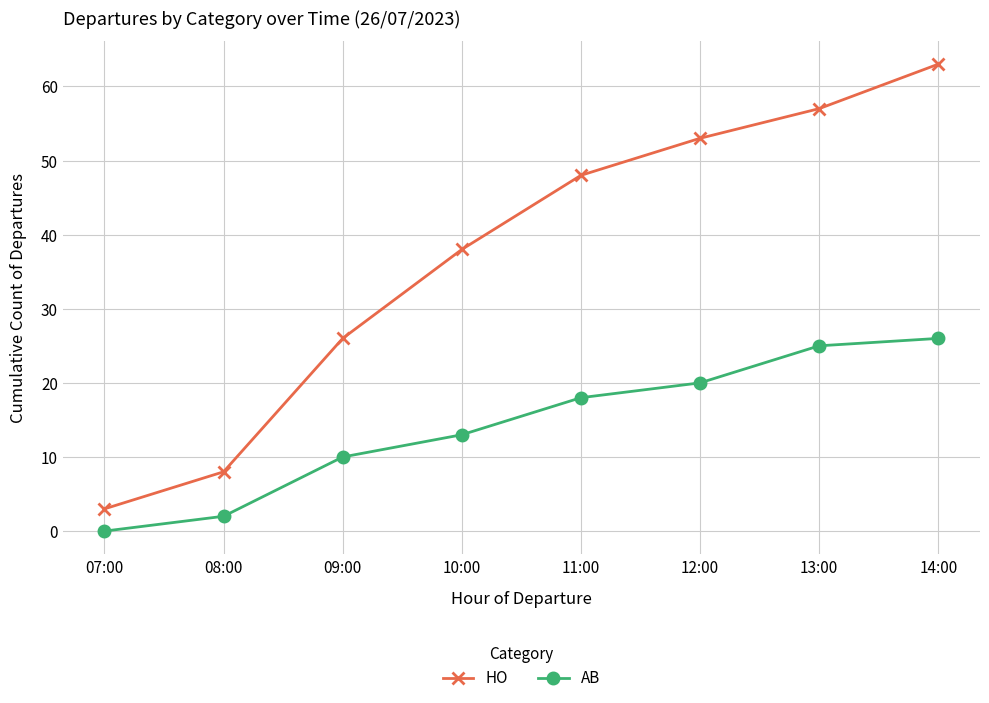

Which category has the highest value in the AB series?

14:00